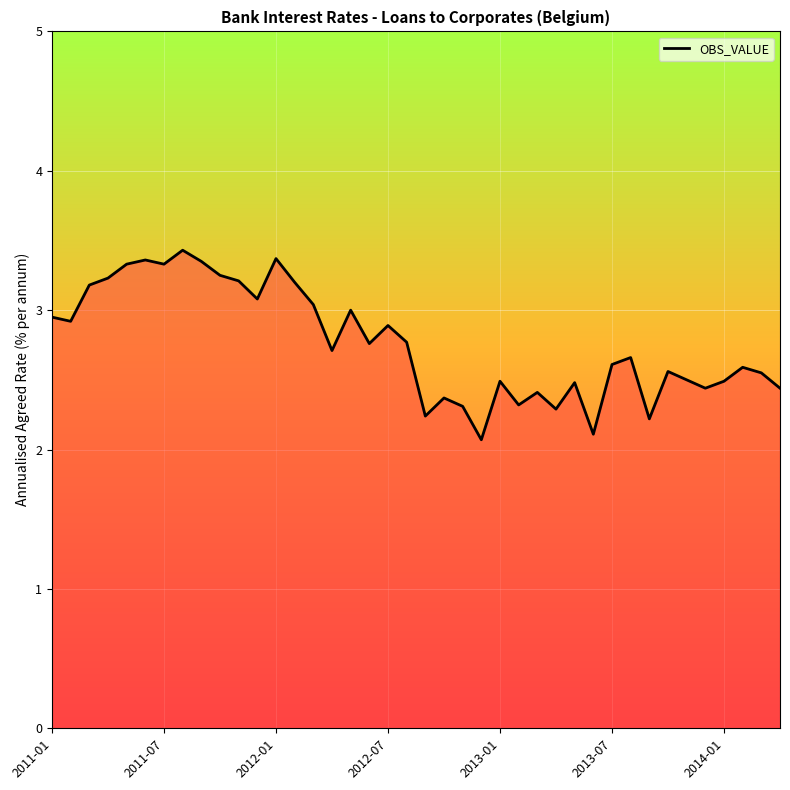

What is the difference between the maximum and minimum values?

1.4